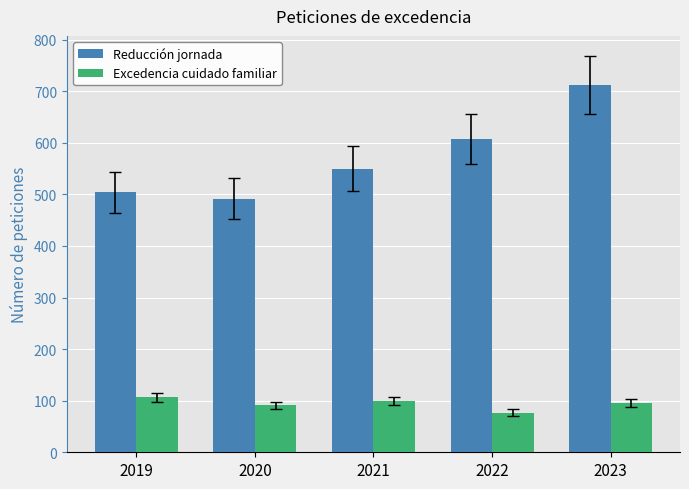

Which series has the largest range (max minus min)?

Reducción jornada